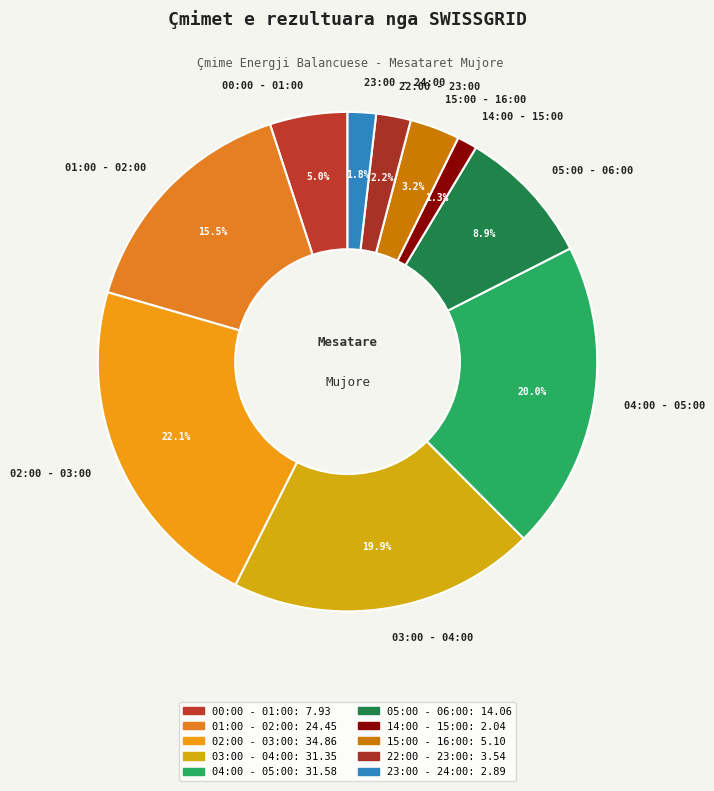

What is the ratio of the value at 15:00 - 16:00 to the value at 03:00 - 04:00?

0.2